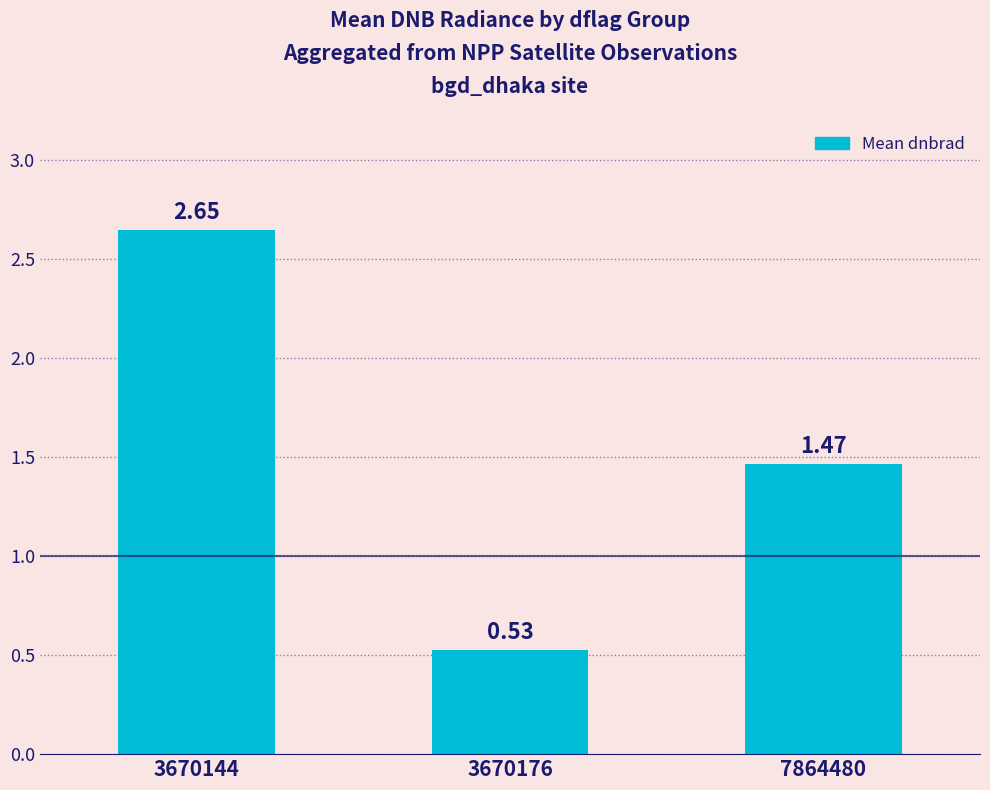

Approximately how many times larger is the value at 3670144 compared to 7864480?

1.8